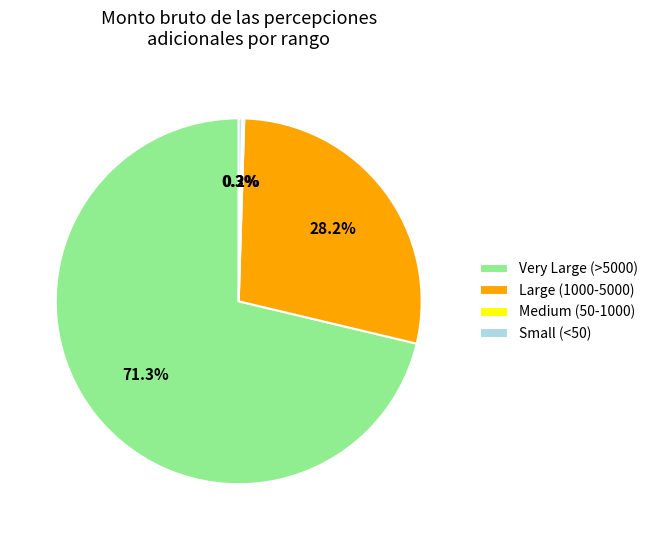

Does Very Large (>5000) account for over 50% of the chart?

Yes